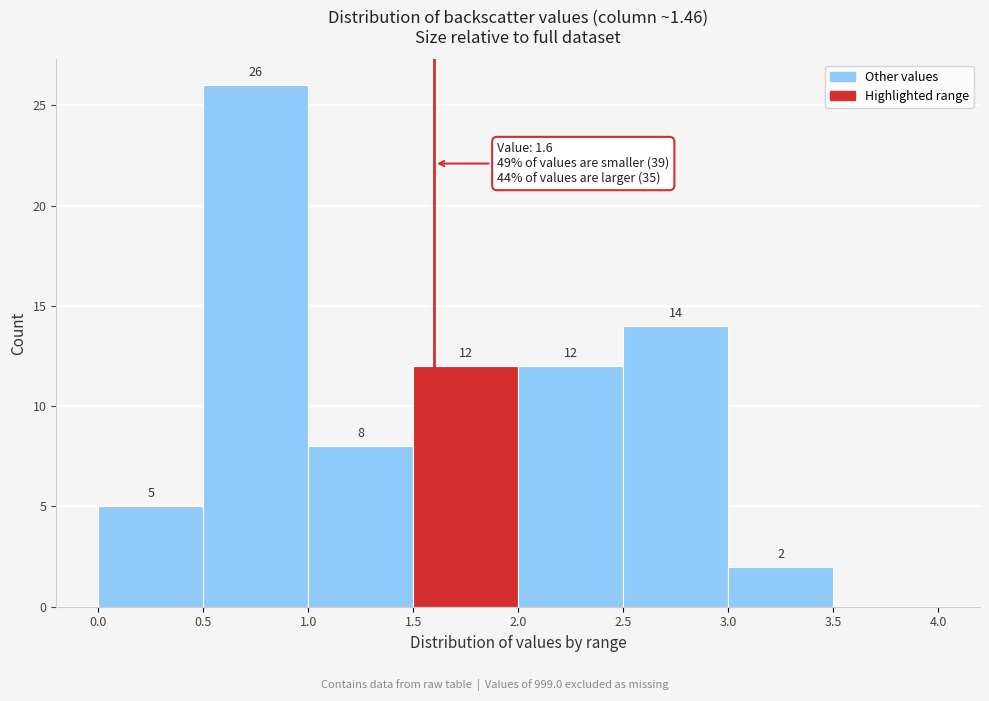

Over which range of the x-axis is the bar tallest?

0.5 to 1.0